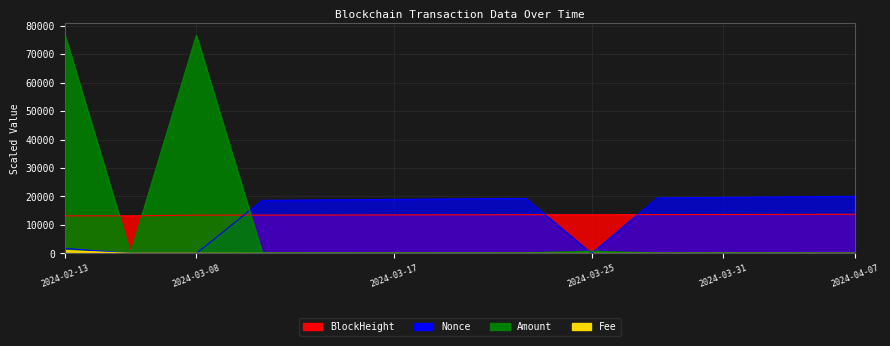

Which category has the lowest value in the Amount series?

2024-02-13 15:51